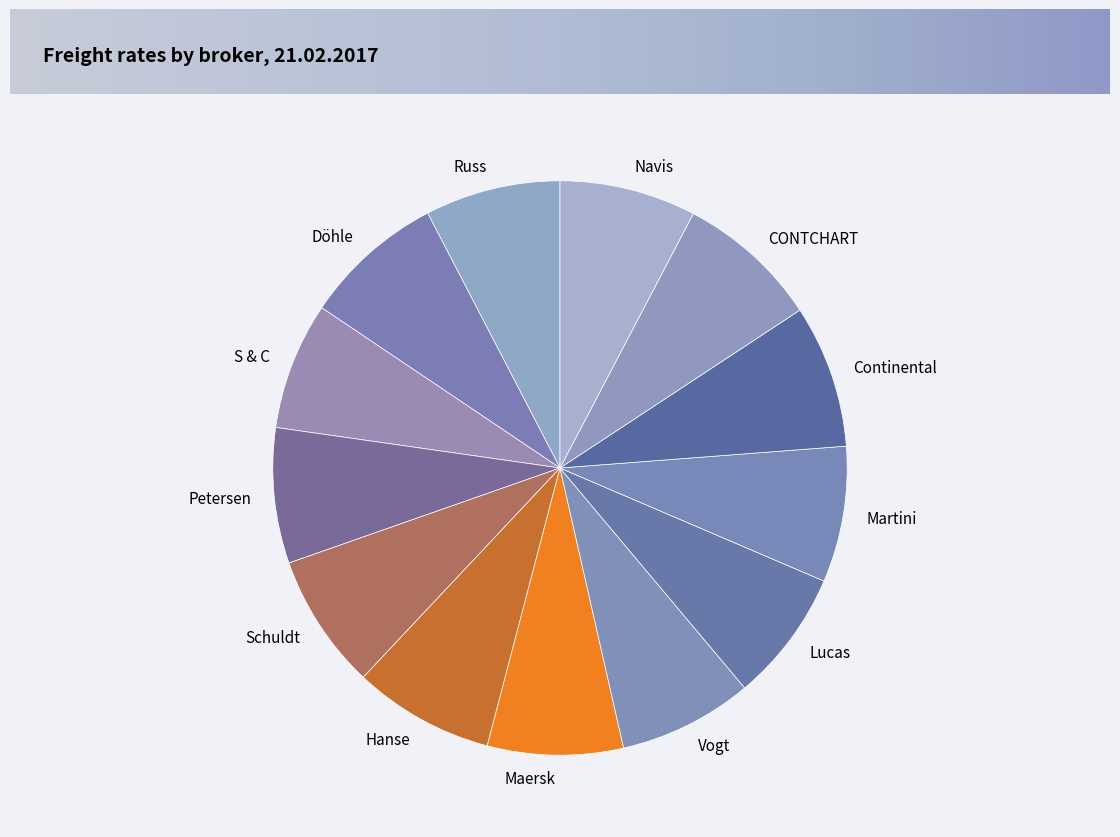

Do Continental and Hanse together represent more than half of the pie?

No